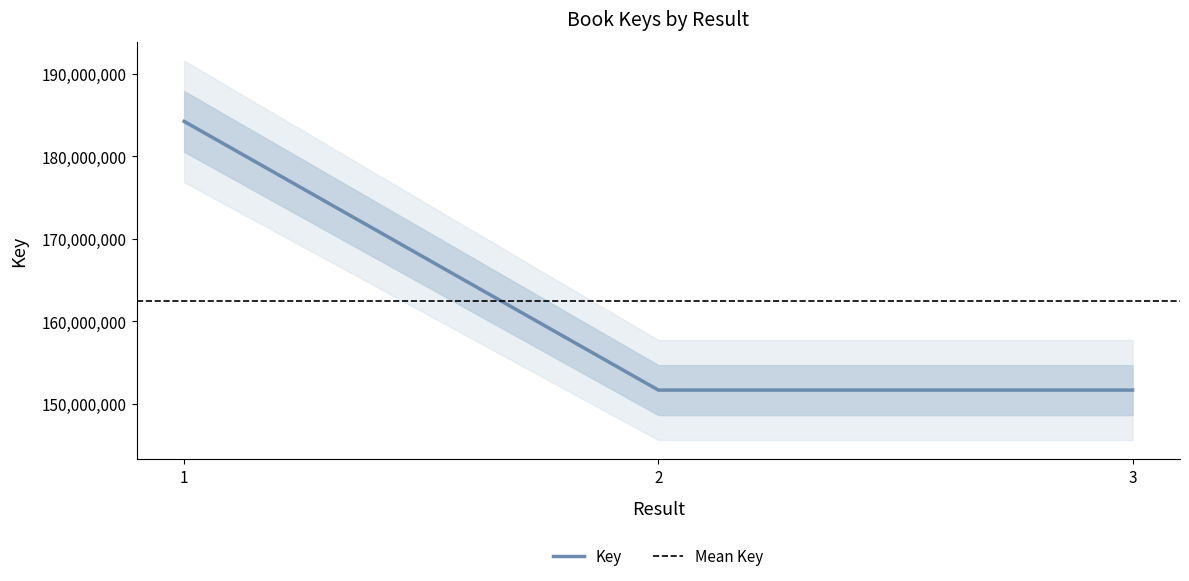

Reading left to right, extract all data points from this chart.

184248185	151639334	151639992